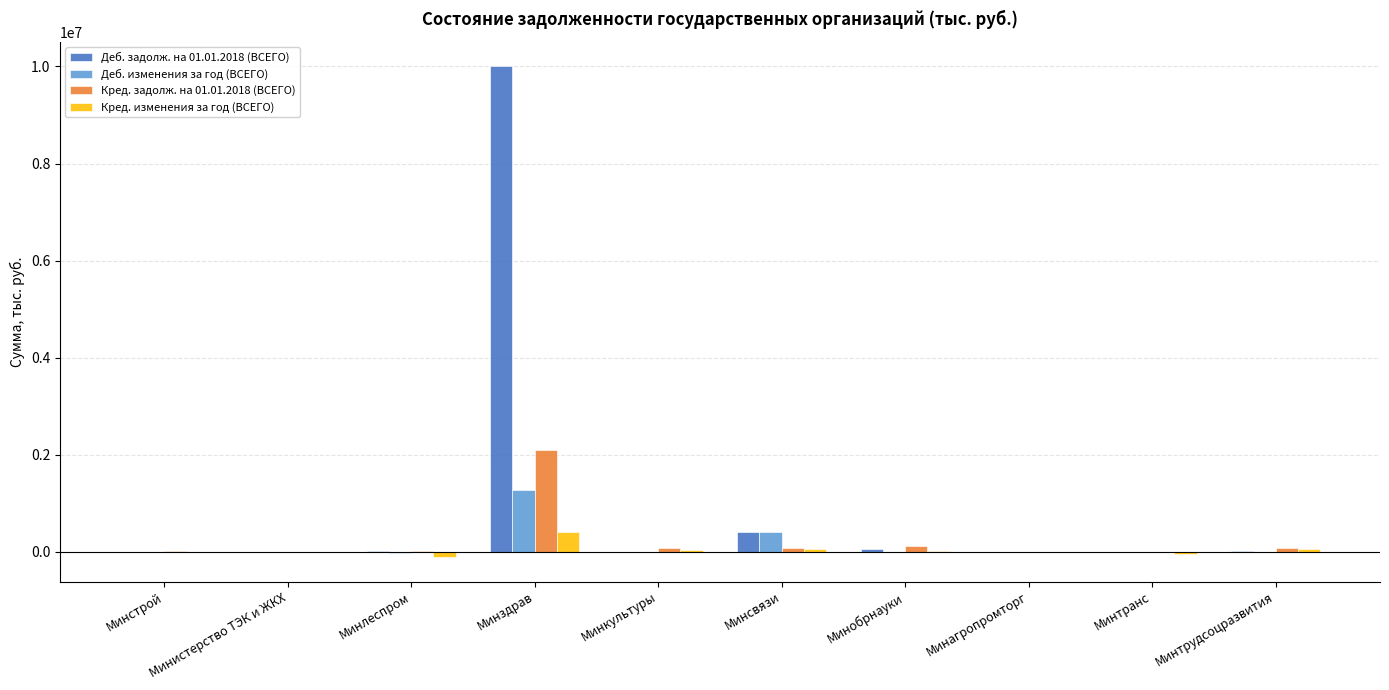

At which category is the sum across all series the highest?

Минздрав